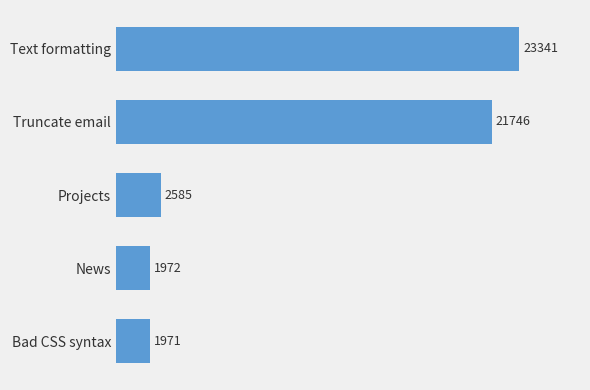

What is the difference between the maximum and minimum values?

21370